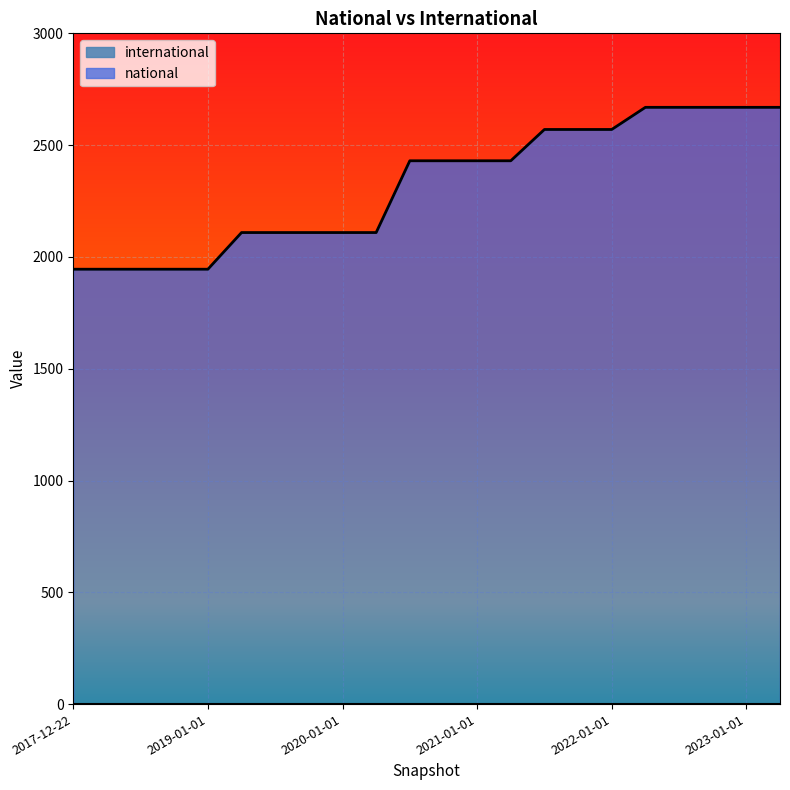

What is the change in value from 2019-10-09 to 2022-01-01?

+461